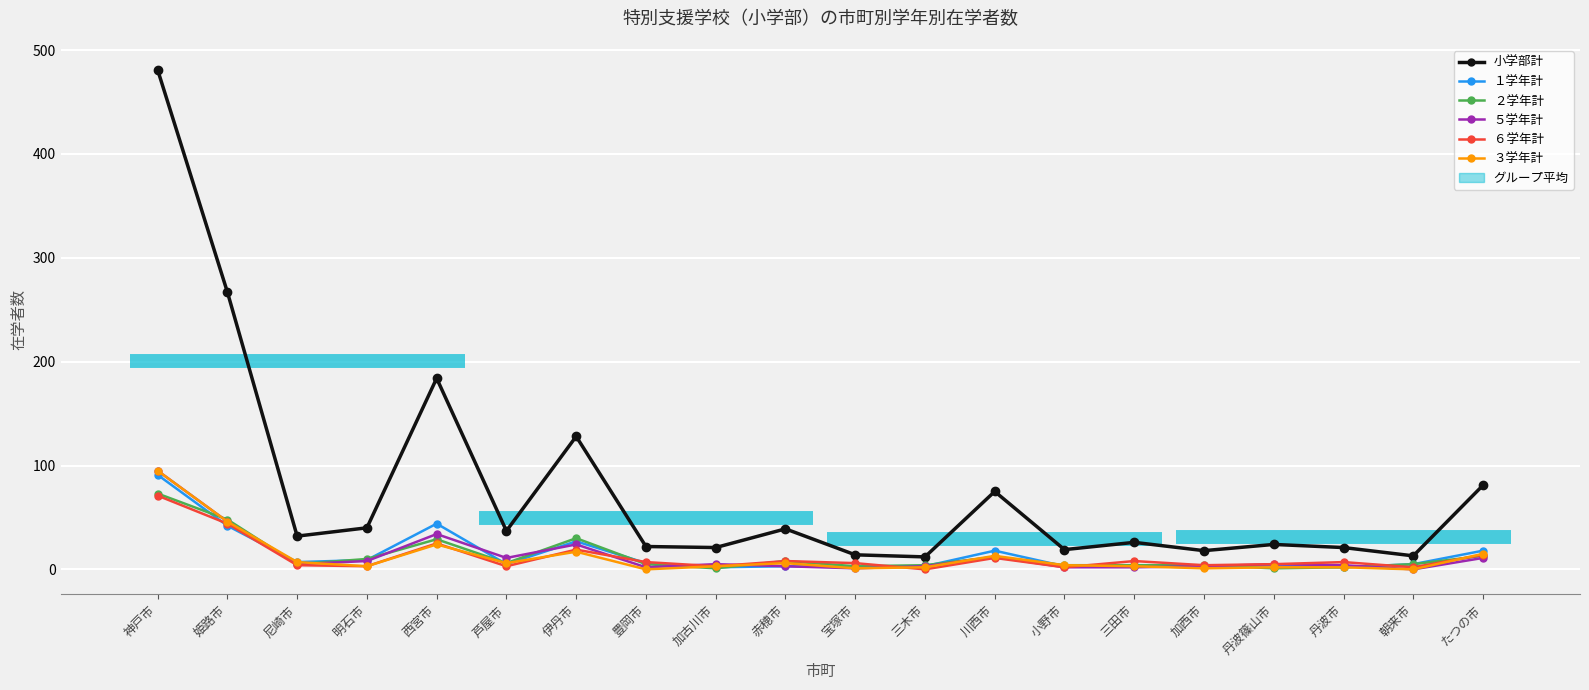

At which label does １学年計 first exceed 5?

神戸市